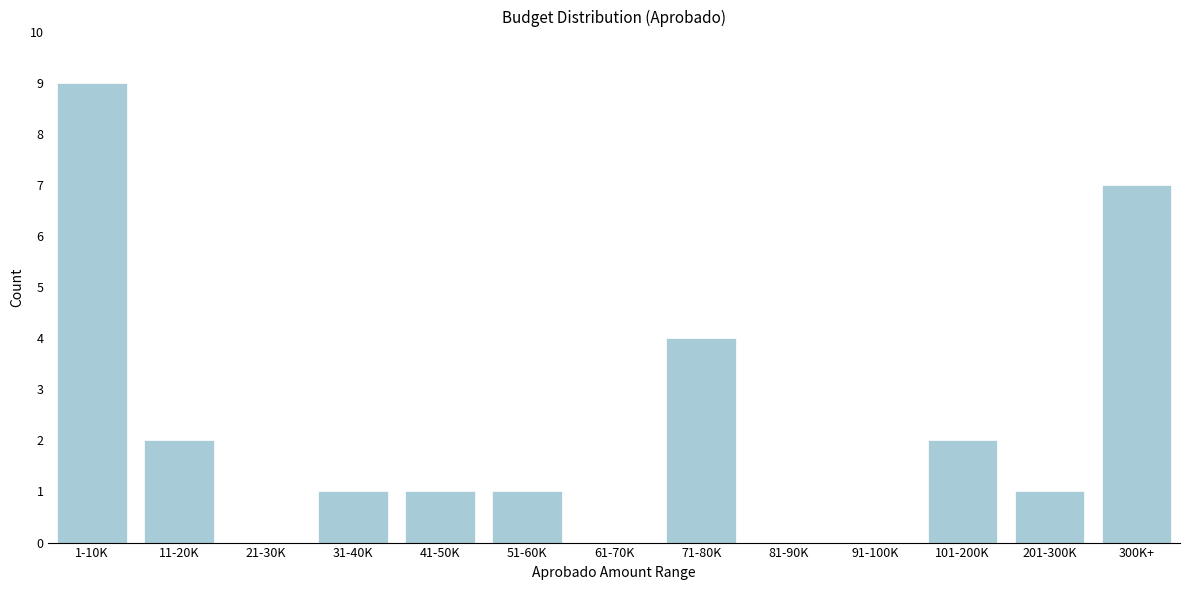

Reading right to left, extract all data points from this chart.

300K+=7	201-300K=1	101-200K=2	91-100K=0	81-90K=0	71-80K=4	61-70K=0	51-60K=1	41-50K=1	31-40K=1	21-30K=0	11-20K=2	1-10K=9